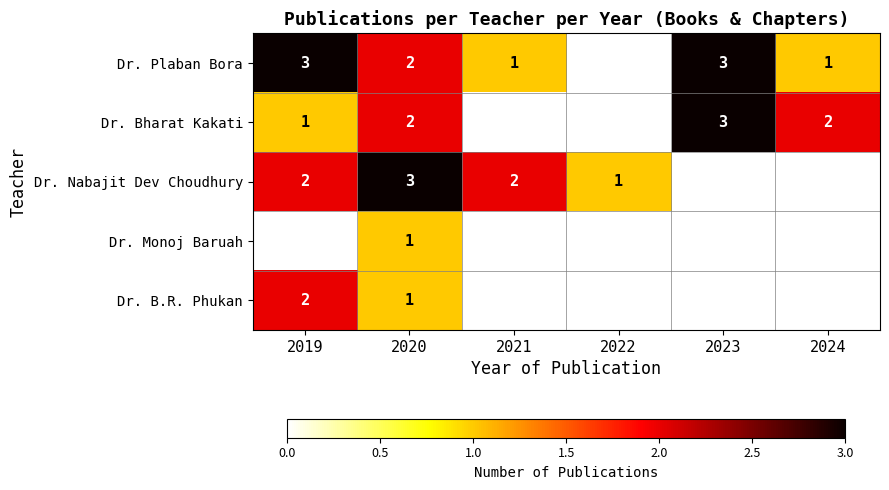

The Dr. Bharat Kakati series shows 1 at 2024. True or false?

False